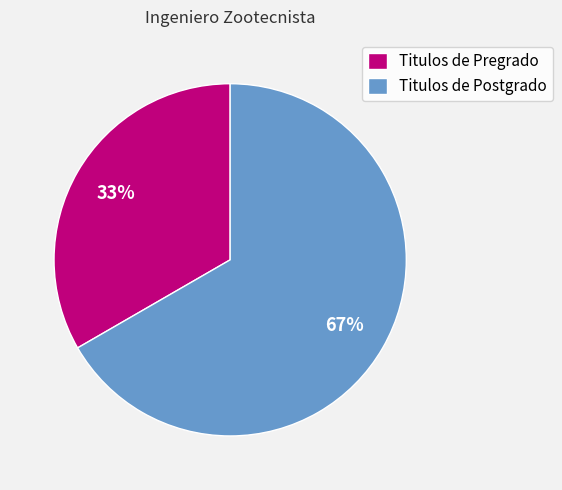

The Titulos de Pregrado slice represents 42% of the pie. True or false?

False